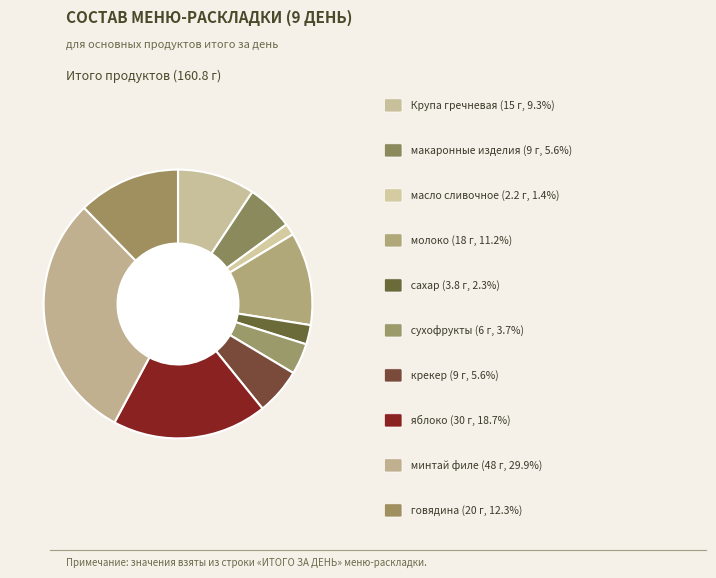

How many segments does this pie chart have?

10